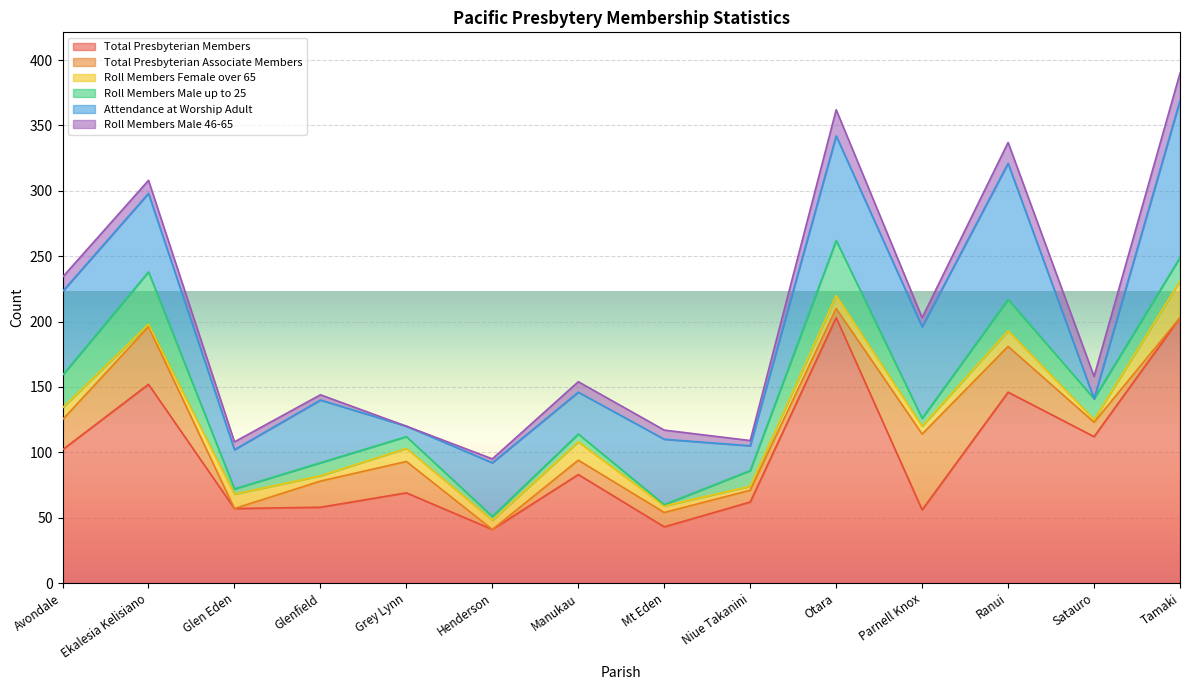

At which category is the sum across all series the highest?

Tamaki